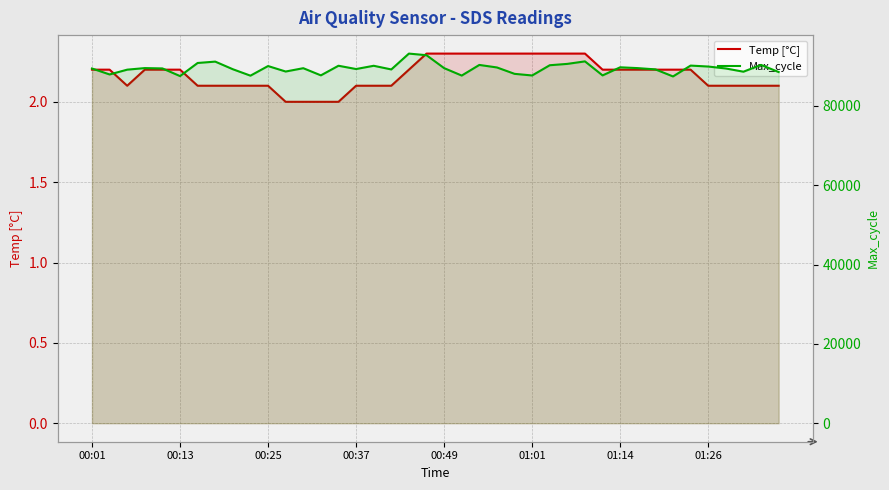

What is the value of the Max_cycle point at the 19th from the left?

93183.0